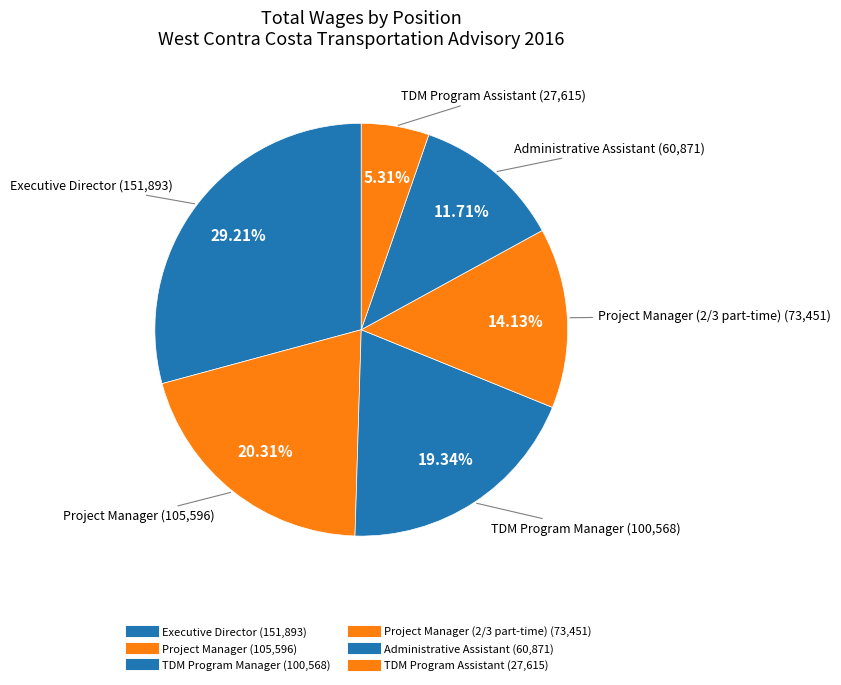

Which category has the smallest portion of the pie?

TDM Program Assistant